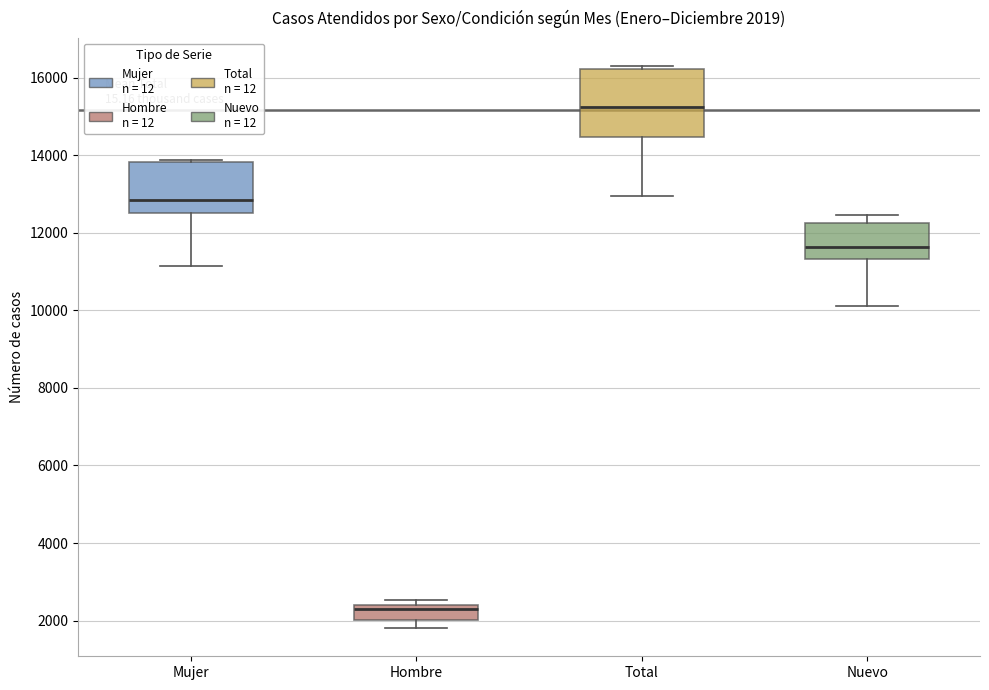

Comparing the boxes themselves (not the whiskers), which one is the tallest?

Total